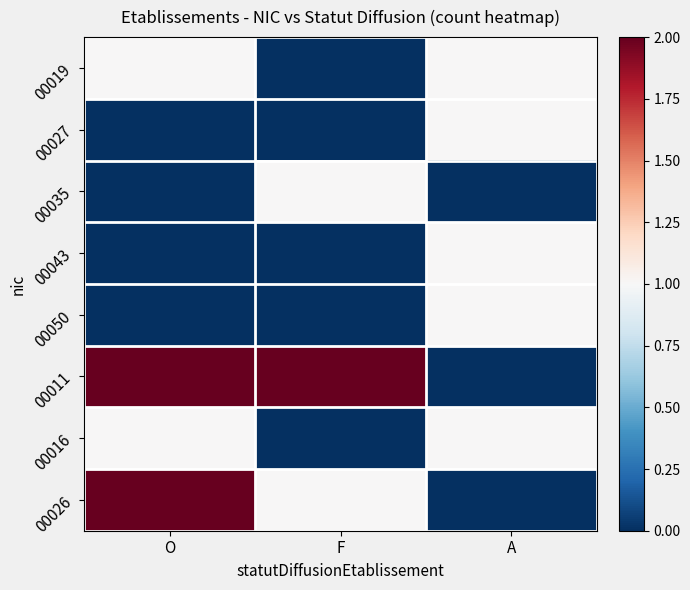

Which series has the largest total across all categories?

00011